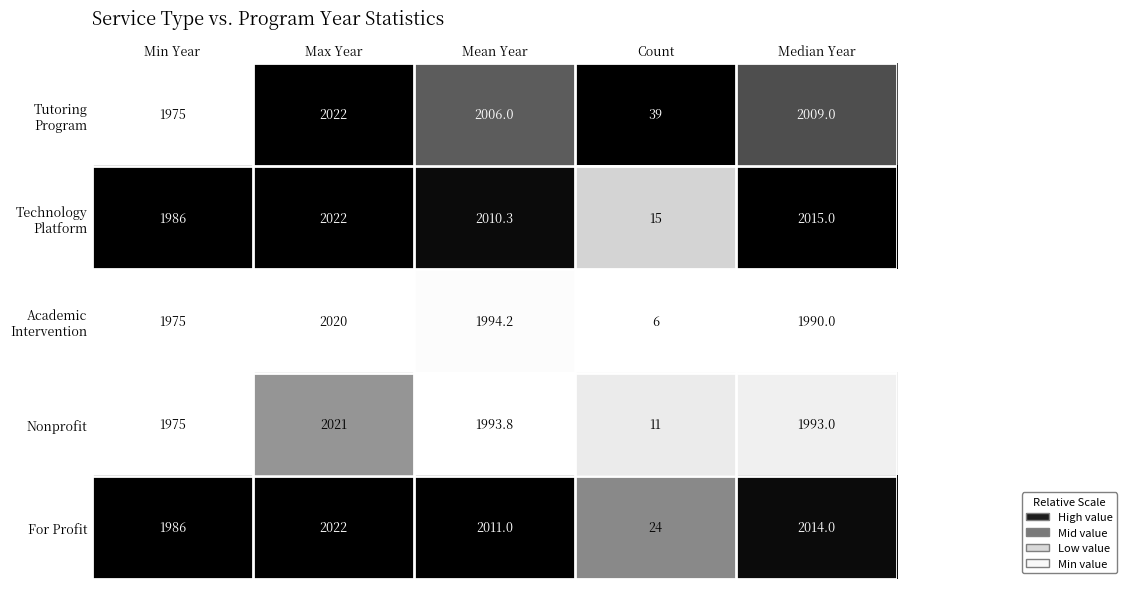

True or false: Nonprofit has a value of 1231.8 at Min Year.

False